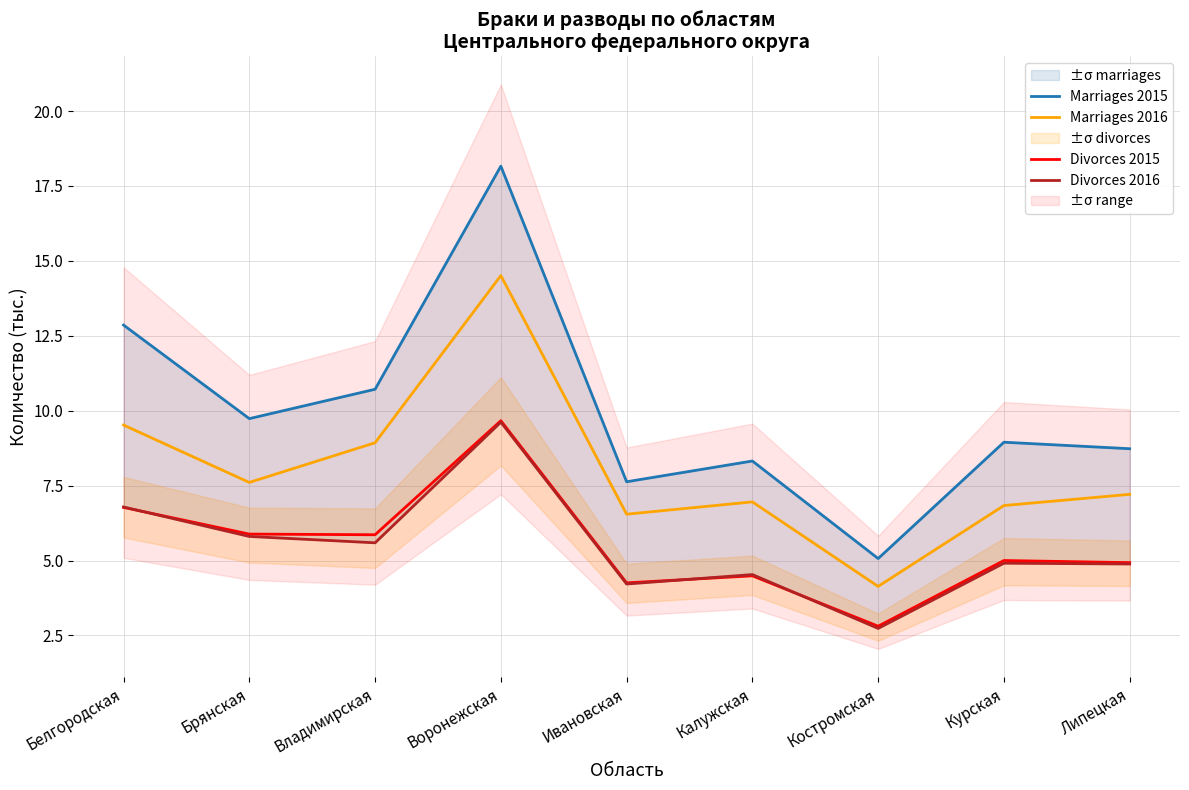

Rank the series by their maximum value, from highest to lowest.

Marriages 2015, Marriages 2016, Divorces 2015, Divorces 2016